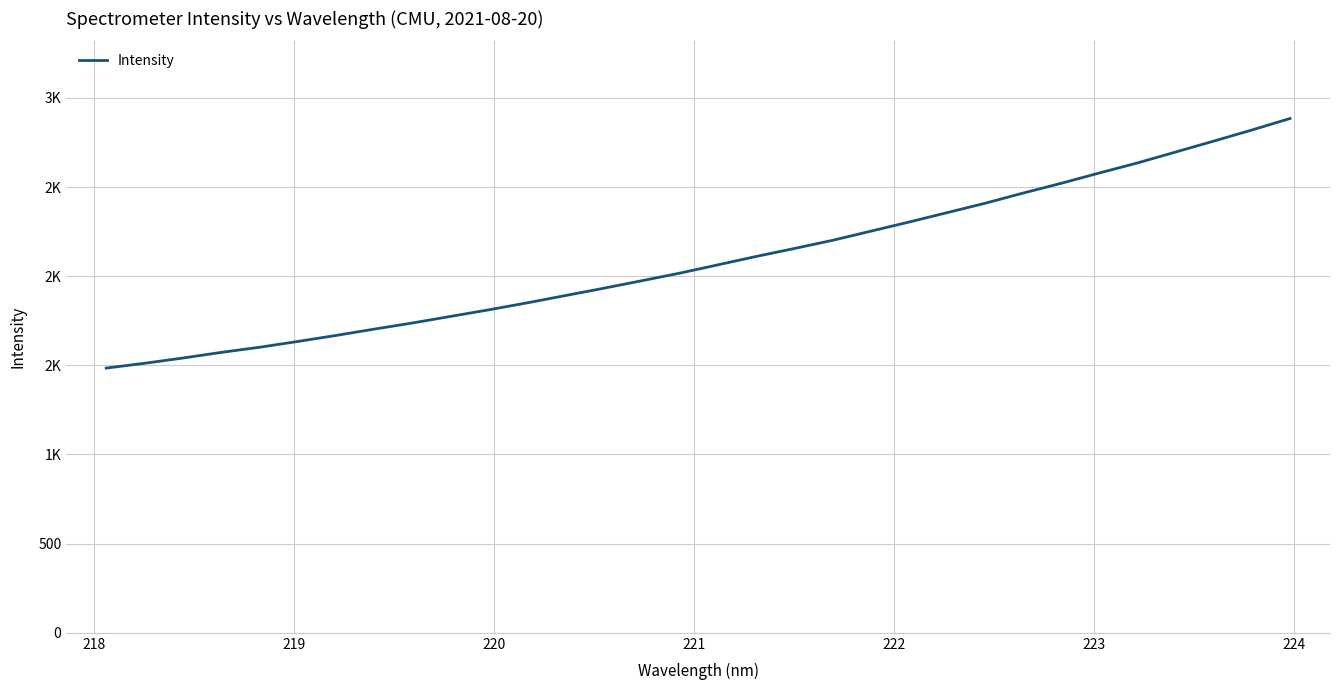

Is this an area chart (filled region under the line)?

No